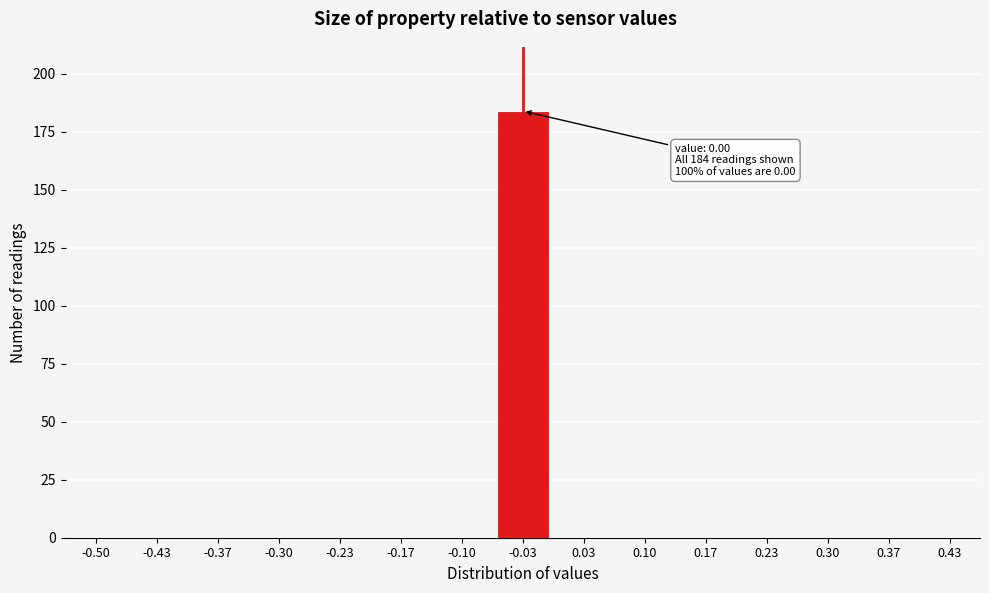

Reading right to left, transcribe all the data shown in this chart.

0.43=0	0.37=0	0.30=0	0.23=0	0.17=0	0.10=0	0.03=0	-0.03=184	-0.10=0	-0.17=0	-0.23=0	-0.30=0	-0.37=0	-0.43=0	-0.50=0